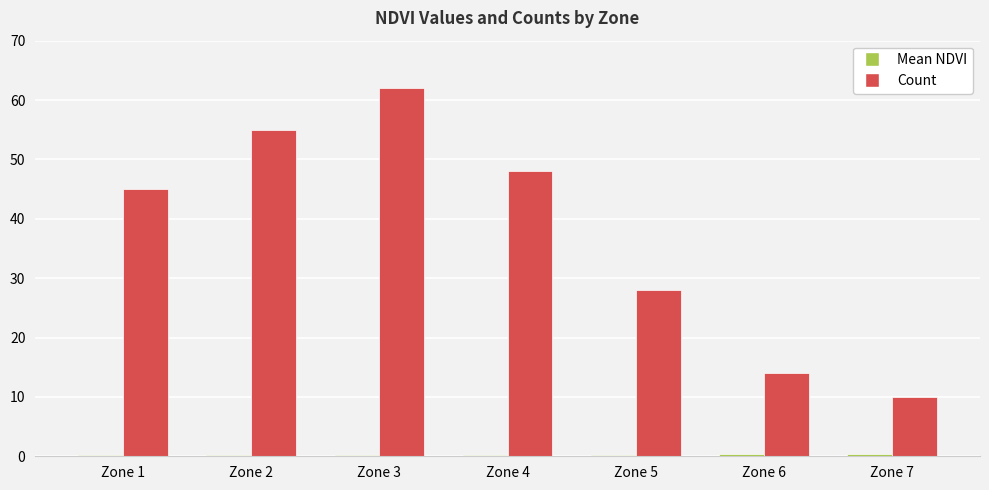

The Count series shows 48.0 at Zone 4. True or false?

True